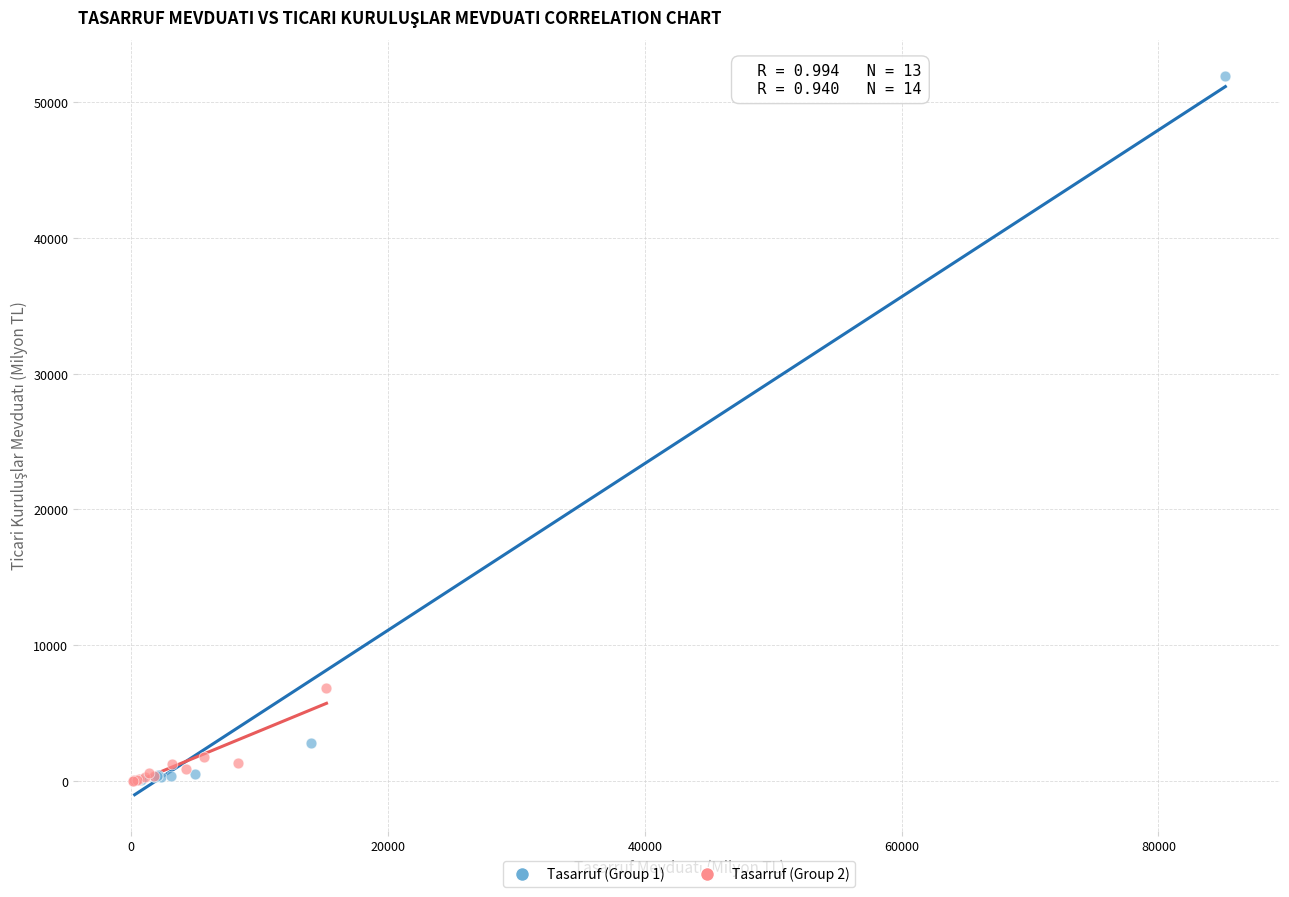

Which series contains the highest Y value?

Tasarruf (Group 1)